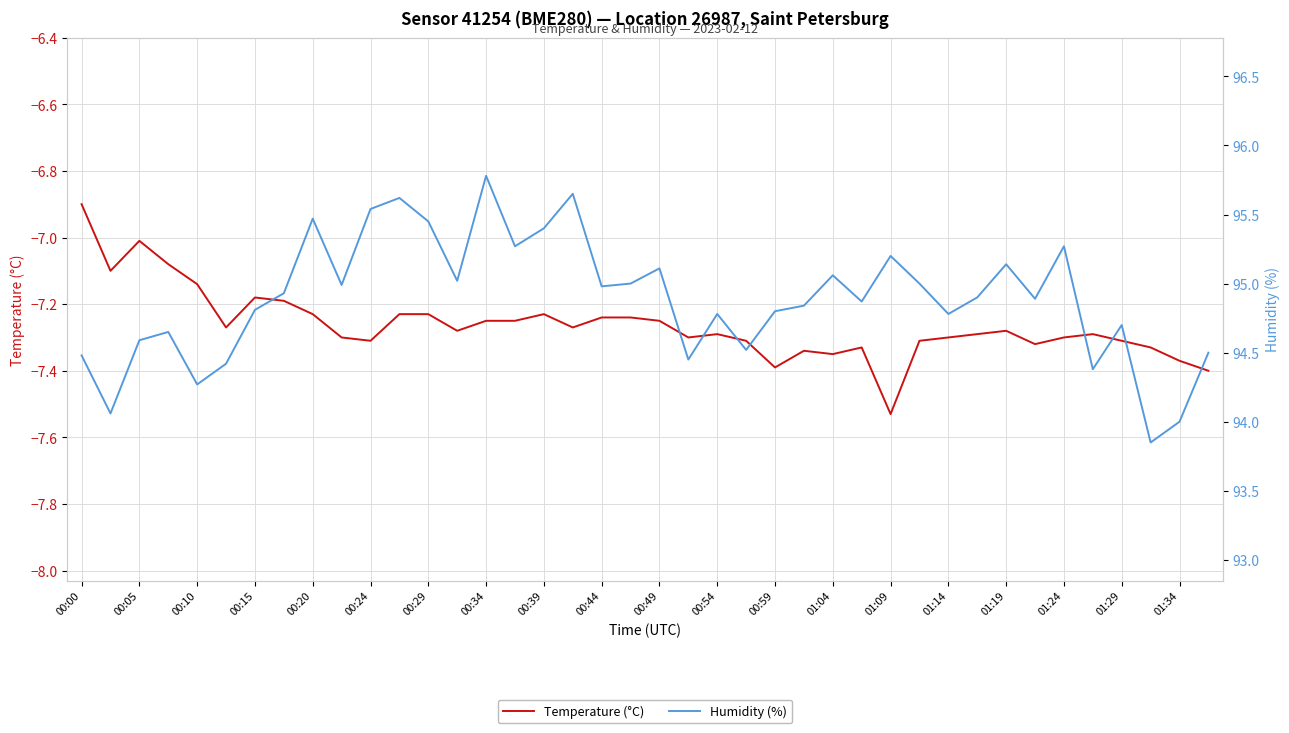

What is the approximate value of Temperature (°C) at 33?

-7.3